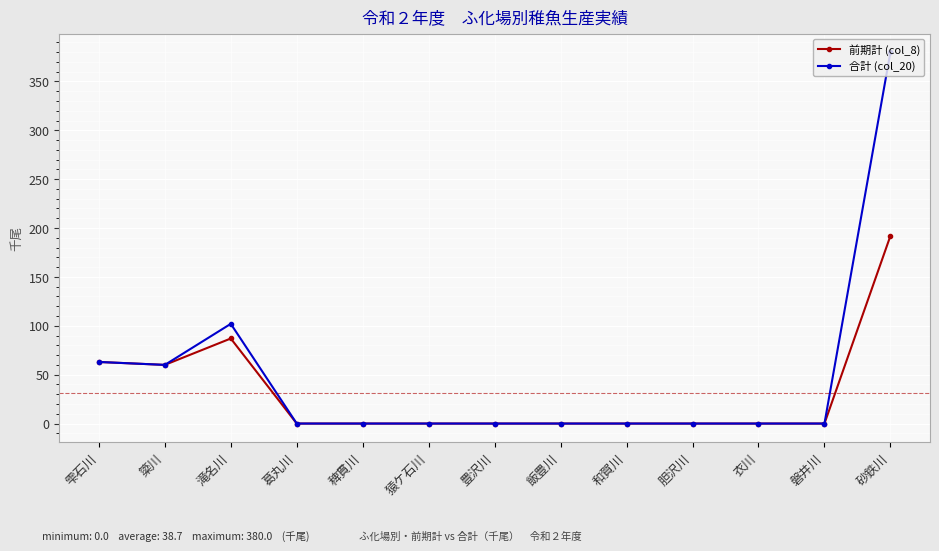

At which category is the sum across all series the highest?

砂鉄川